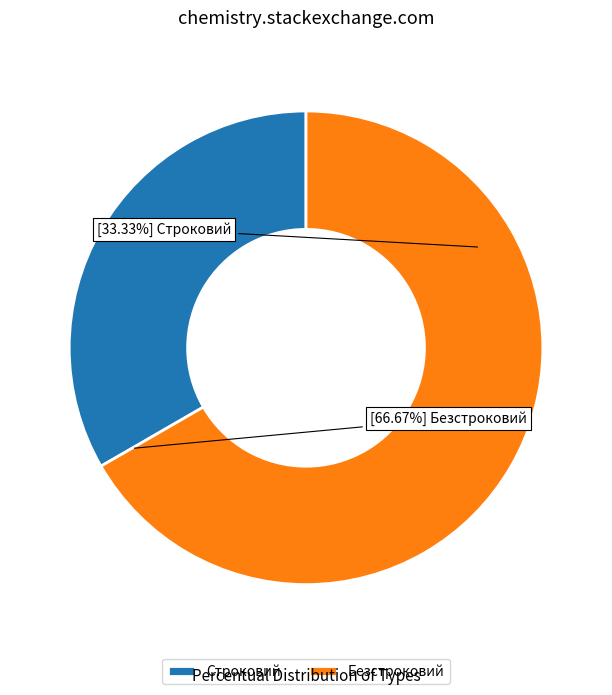

Combined, do Строковий and Безстроковий account for over 50%?

Yes